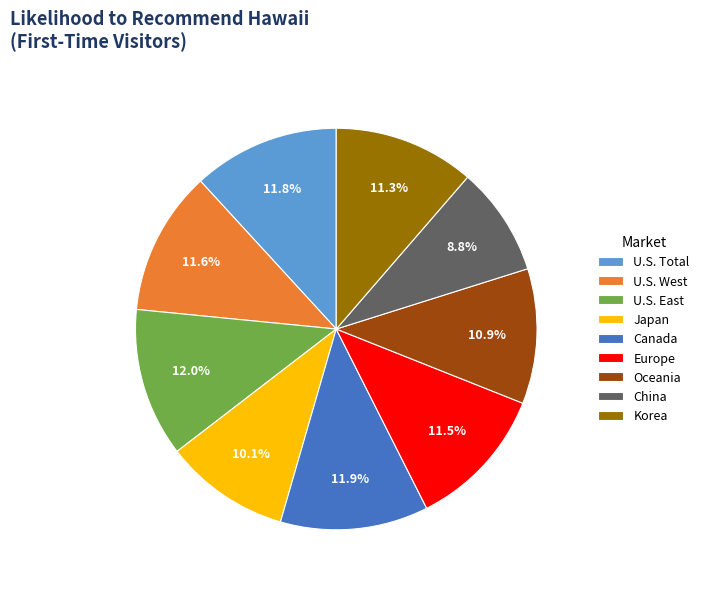

Combined, do U.S. East and Japan account for over 50%?

No